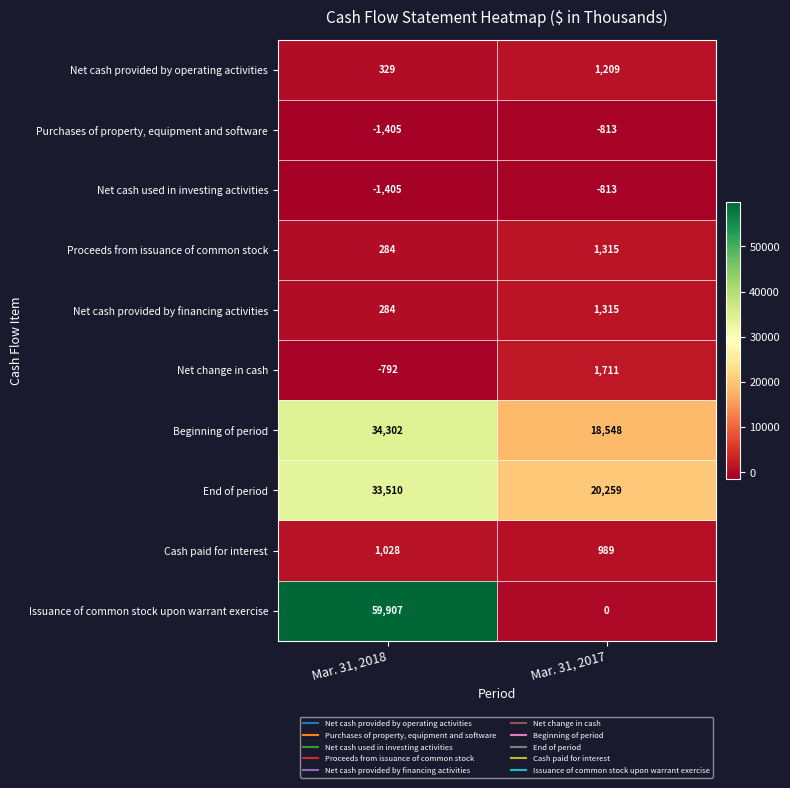

Which series has the widest spread of values?

Issuance of common stock upon warrant exercise